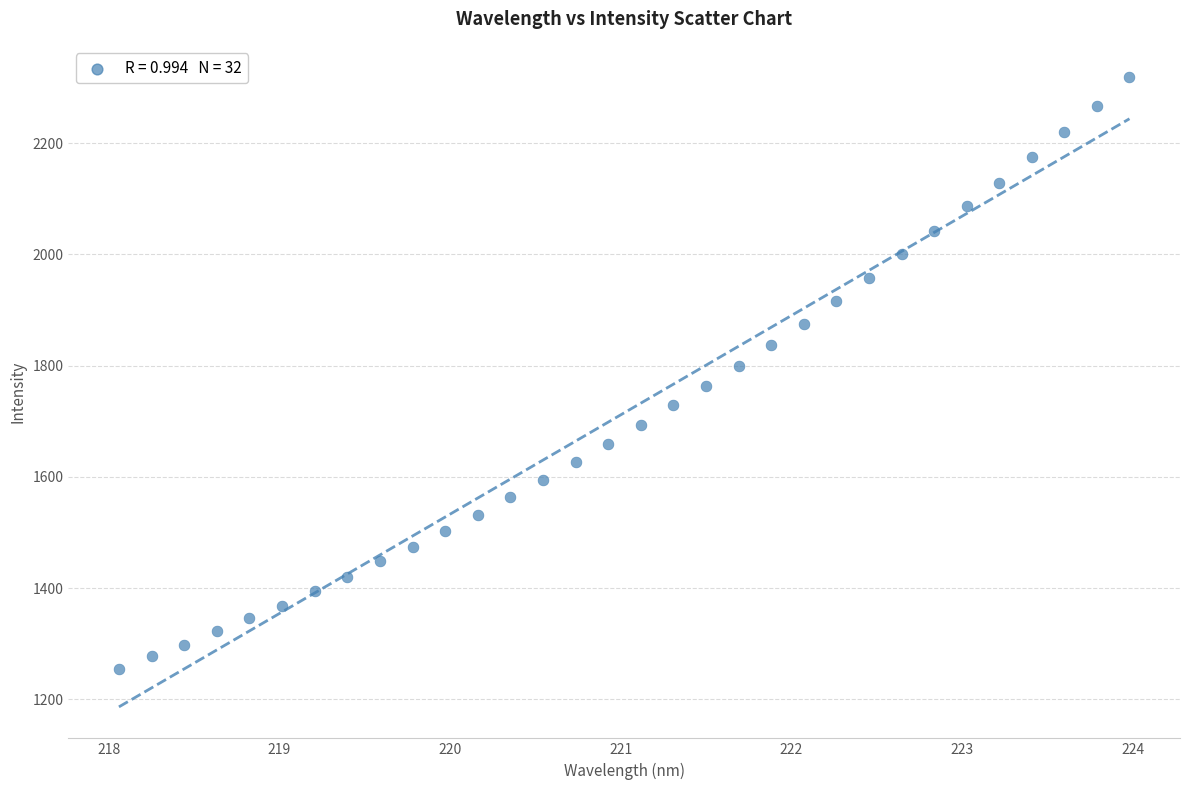

What is the range of X values (max minus min)?

5.9